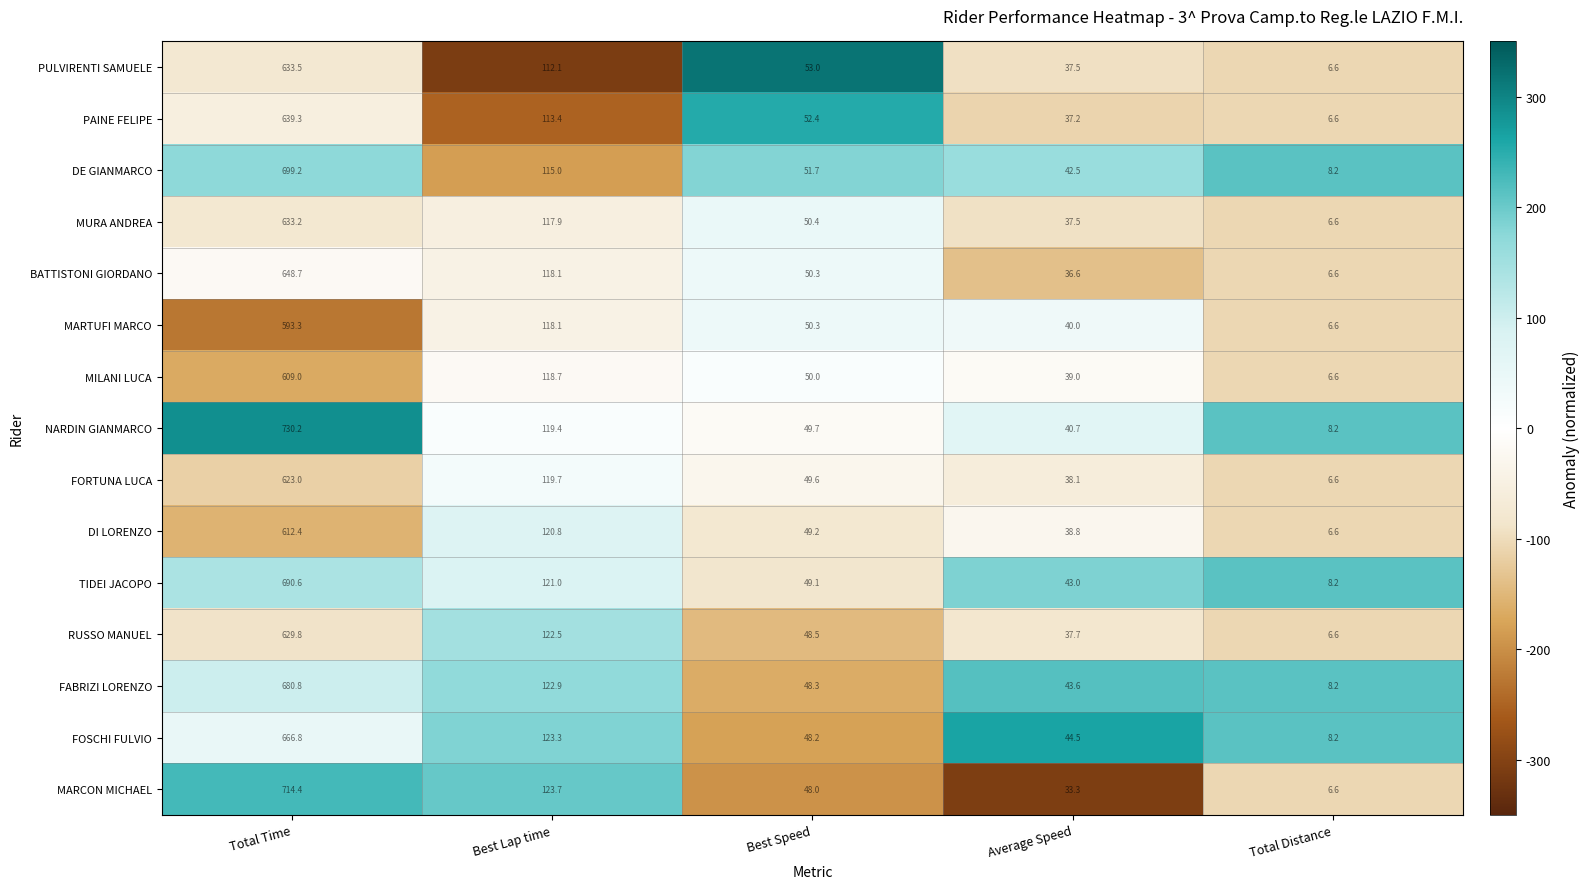

How many distinct data groups are displayed?

15